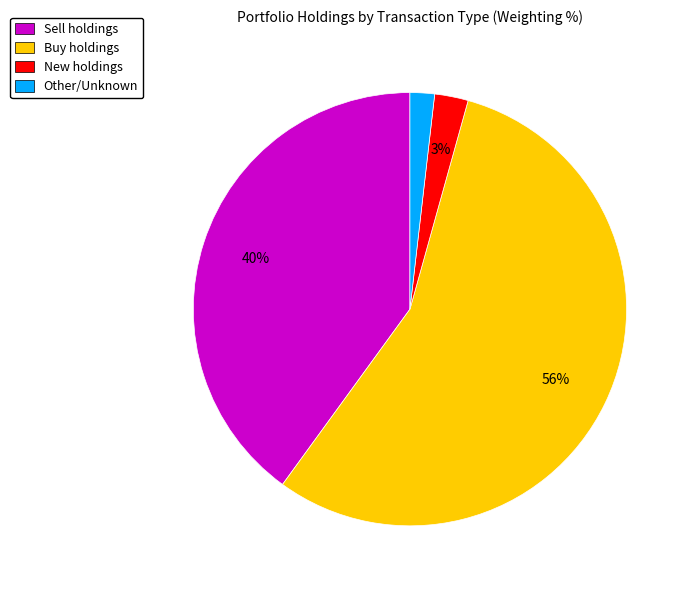

Between Sell holdings and Other/Unknown, which is larger?

Sell holdings